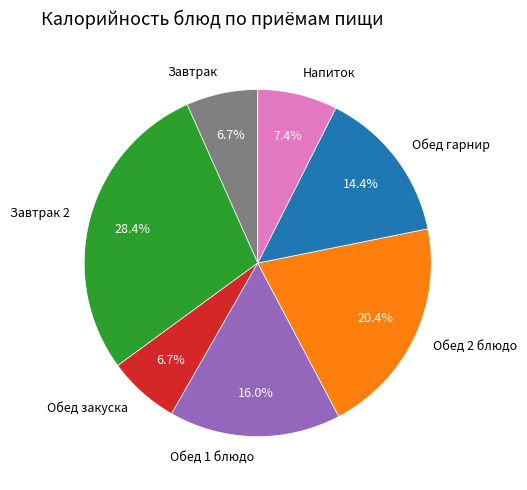

How many slices are in this pie chart?

7